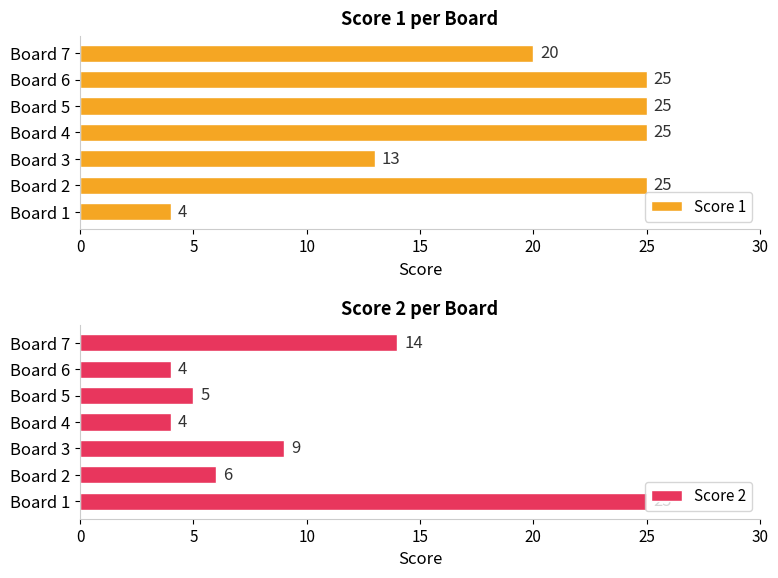

At which label is Score 1 closest to 14?

Board 3